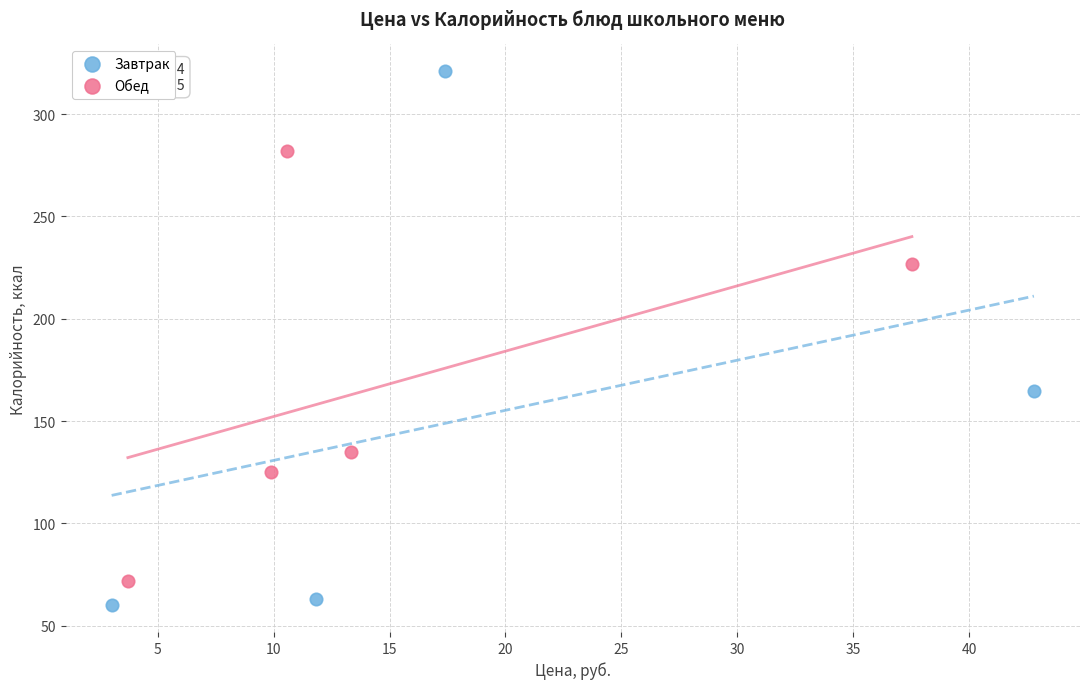

Which series has the largest Y range (max minus min)?

Завтрак